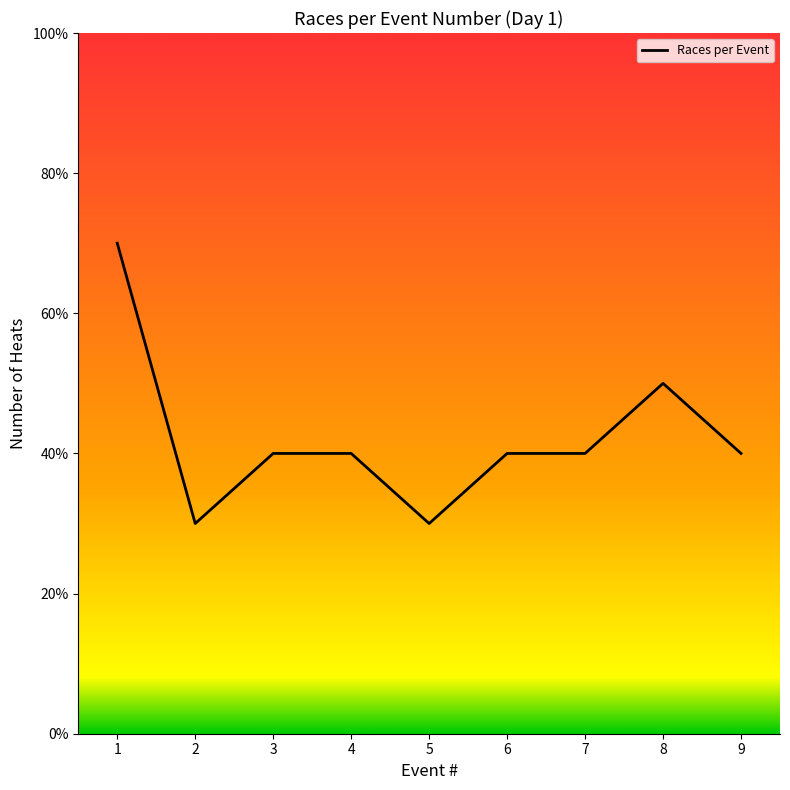

Where does the data first go above 4?

1